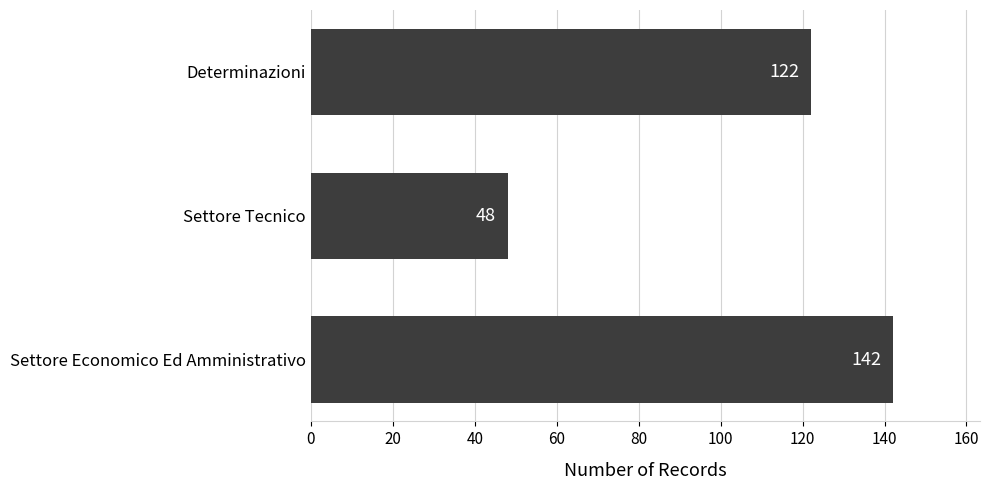

What is the difference between the maximum and minimum values?

94